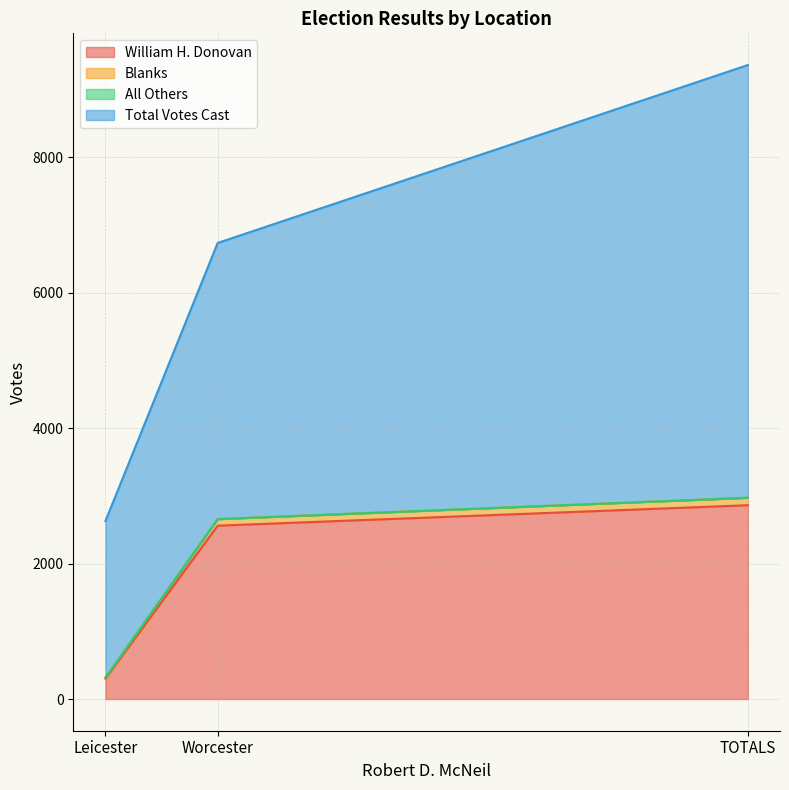

Rank the categories by William H. Donovan value from highest to lowest.

TOTALS, Worcester, Leicester